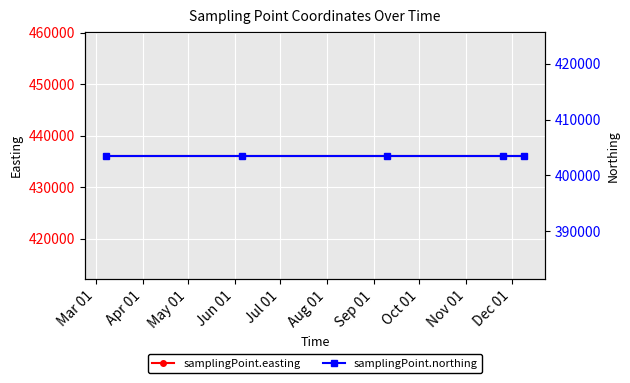

Rank the series by their maximum value, from highest to lowest.

samplingPoint.easting, samplingPoint.northing